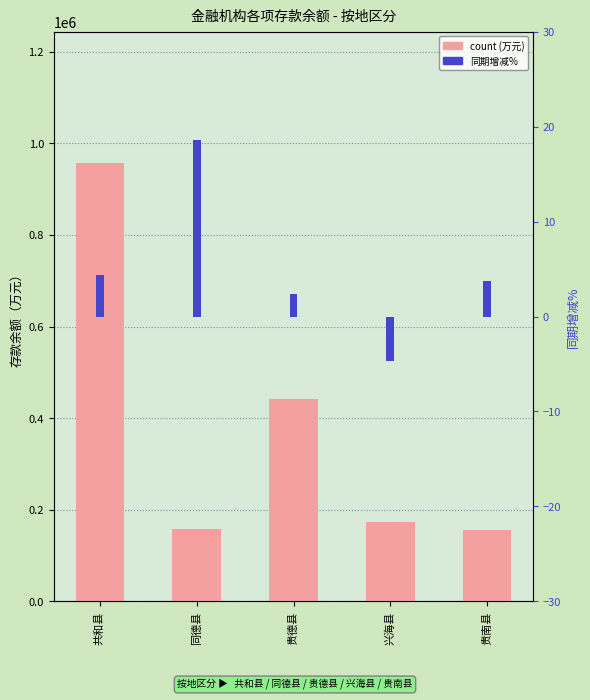

How many bars are there in each group?

2